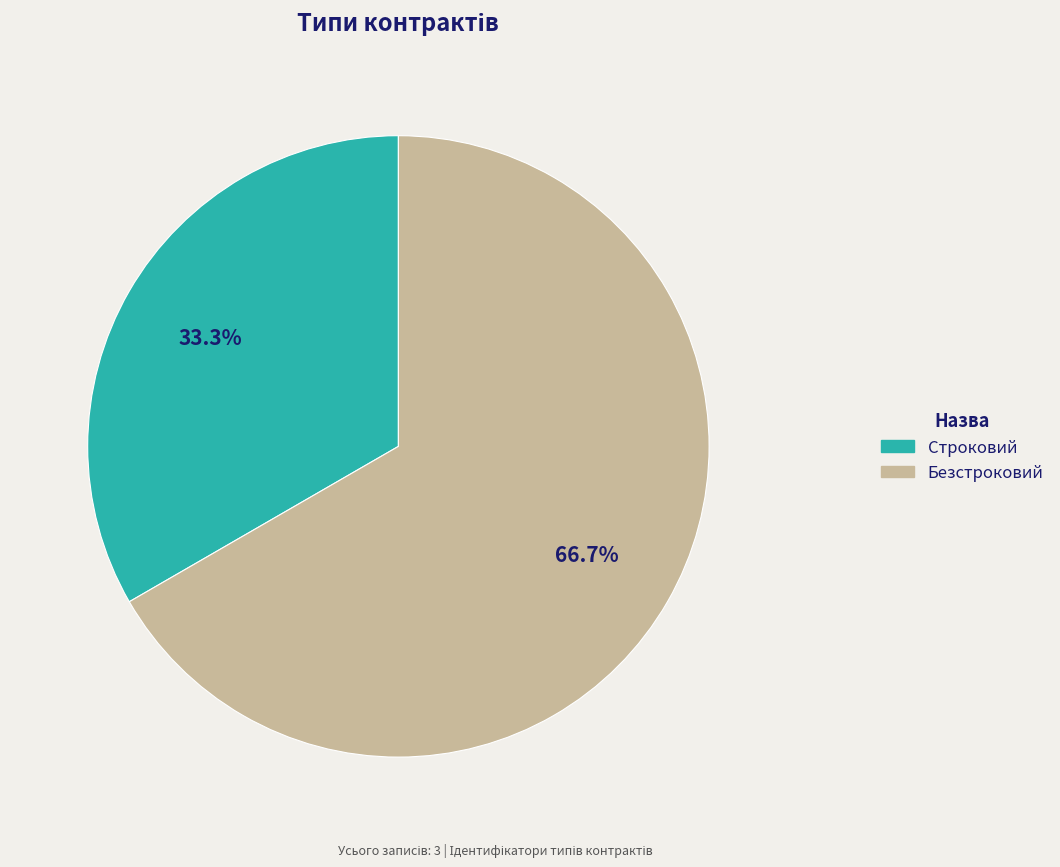

Between Безстроковий and Строковий, which is larger?

Безстроковий